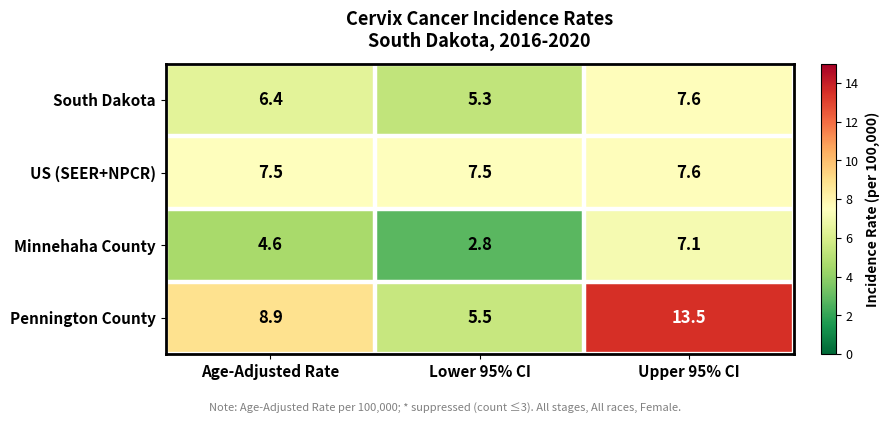

At which category does the chart reach its minimum across all series?

Lower 95% CI